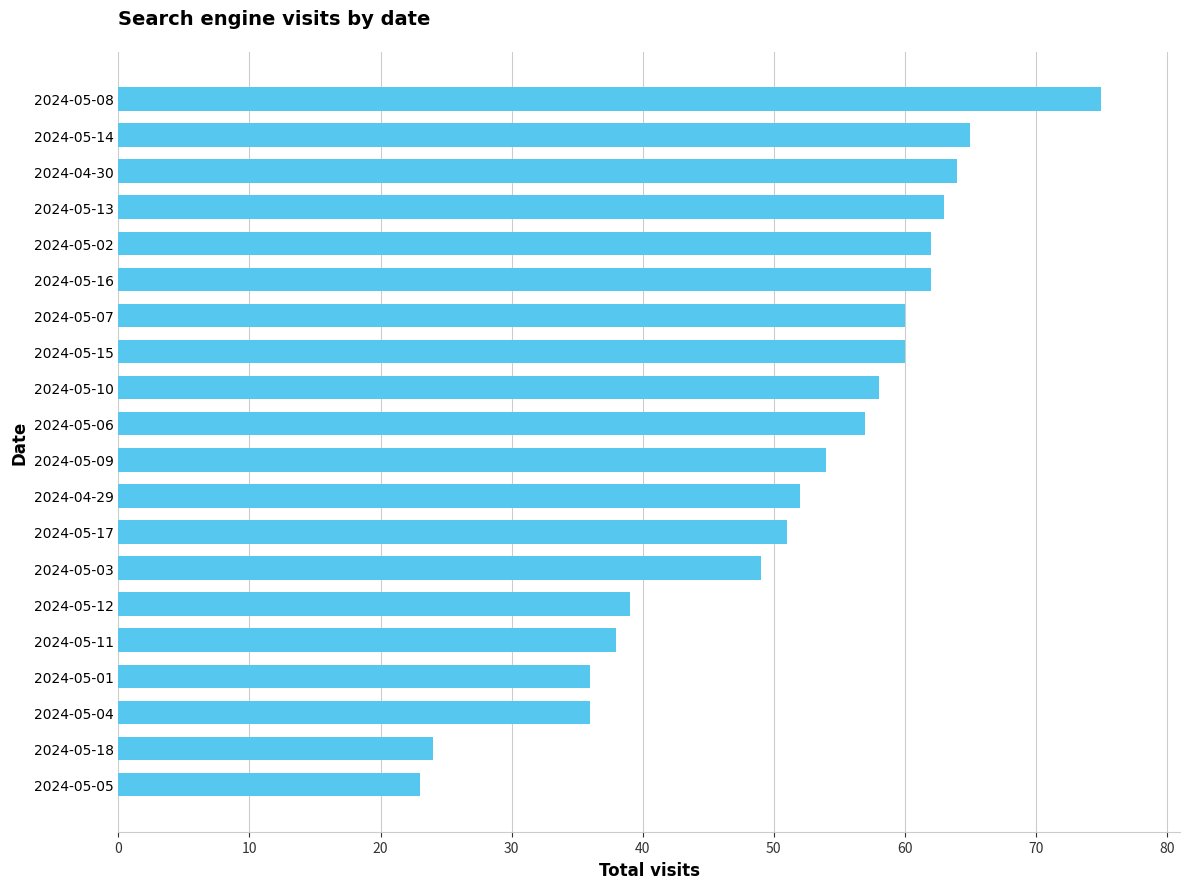

What is the difference between the second highest and second lowest values?

41